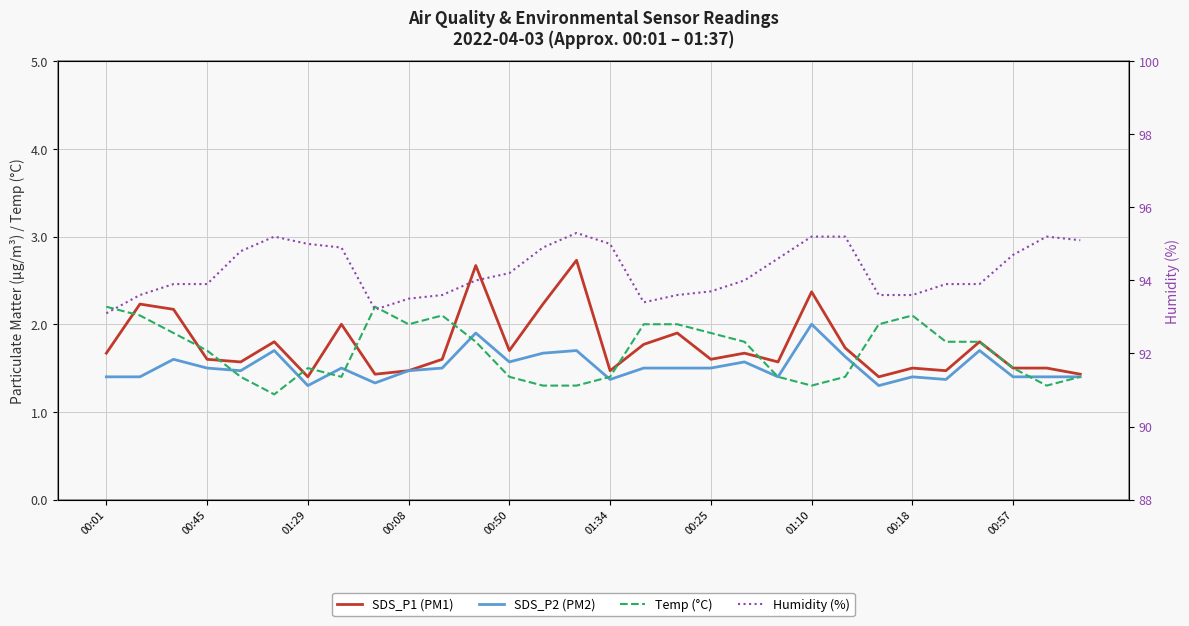

At which category is the sum across all series the highest?

14